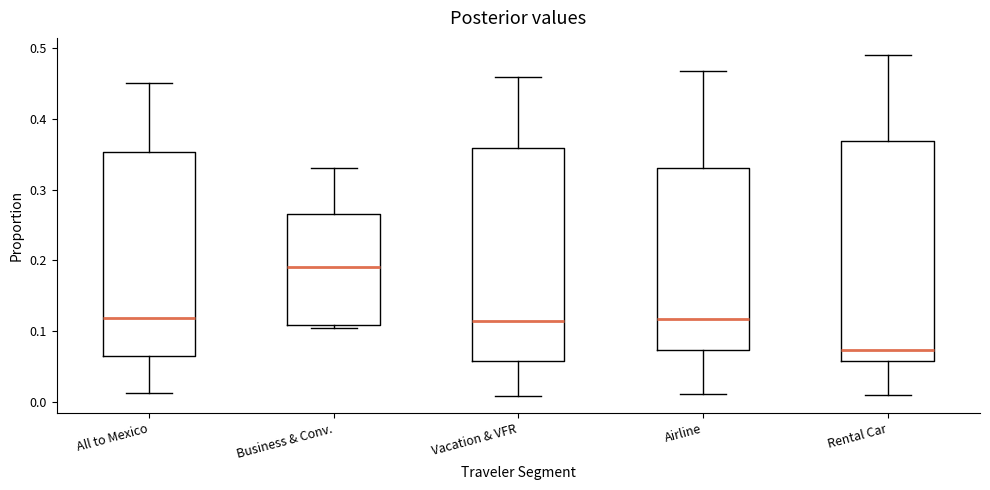

Where does the median line of the box for Airline sit on the y-axis? The values are not printed on the chart, so give them approximately, as read against the axis.

0.12